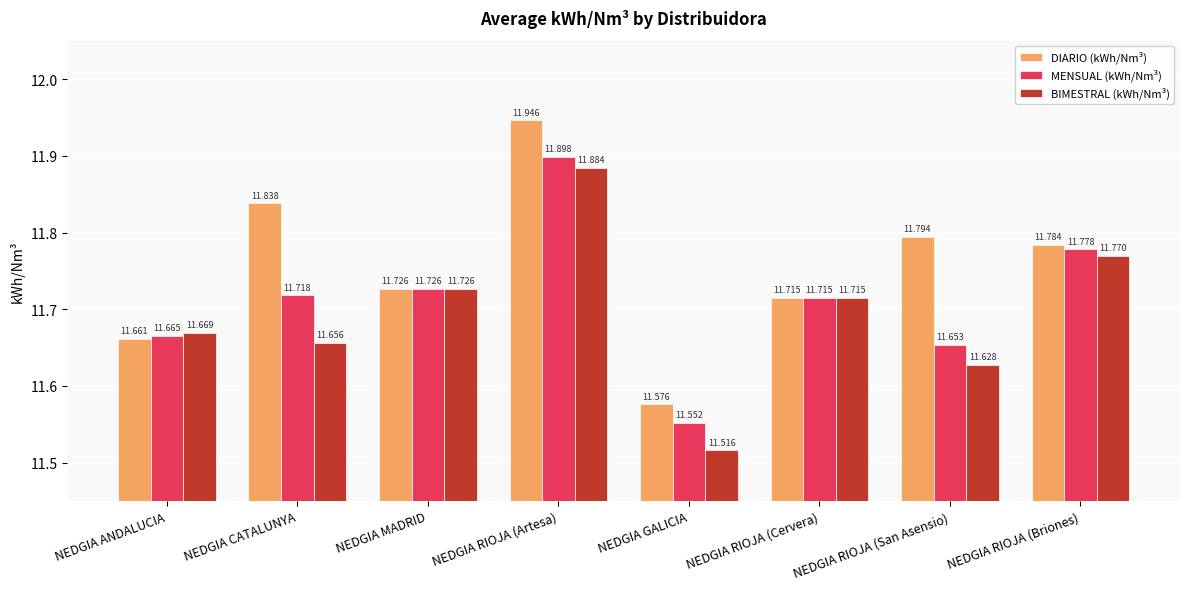

The value of DIARIO (kWh/Nm³) at NEDGIA RIOJA (Cervera) is 19.9. True or false?

False